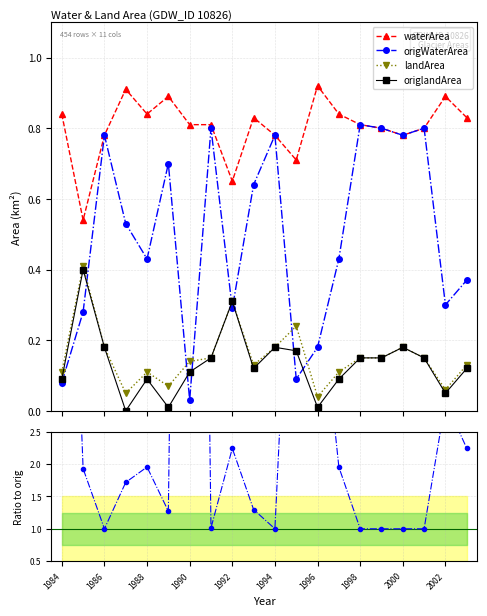

How many interior local peaks does the origWaterArea series have?

6